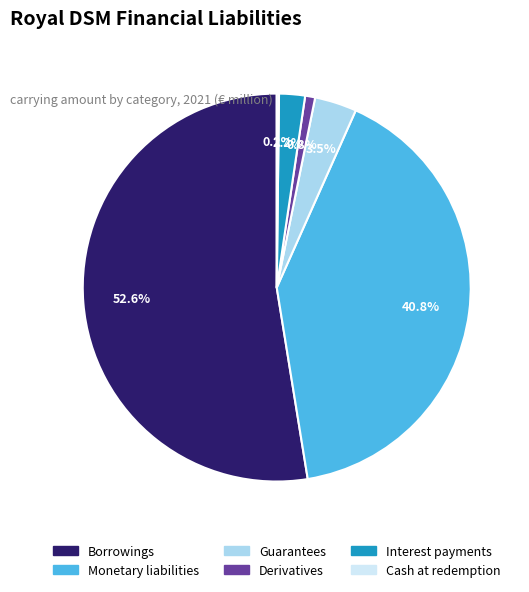

What is the largest slice in the pie chart?

Borrowings